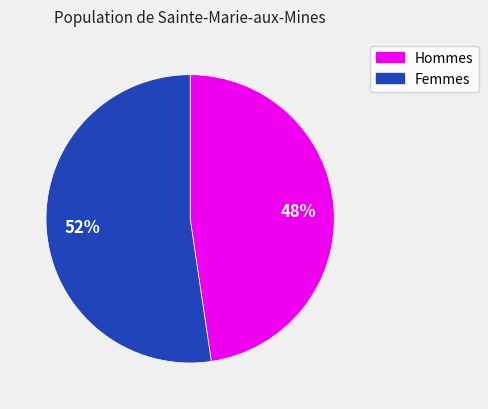

Does any single category account for the majority?

Yes